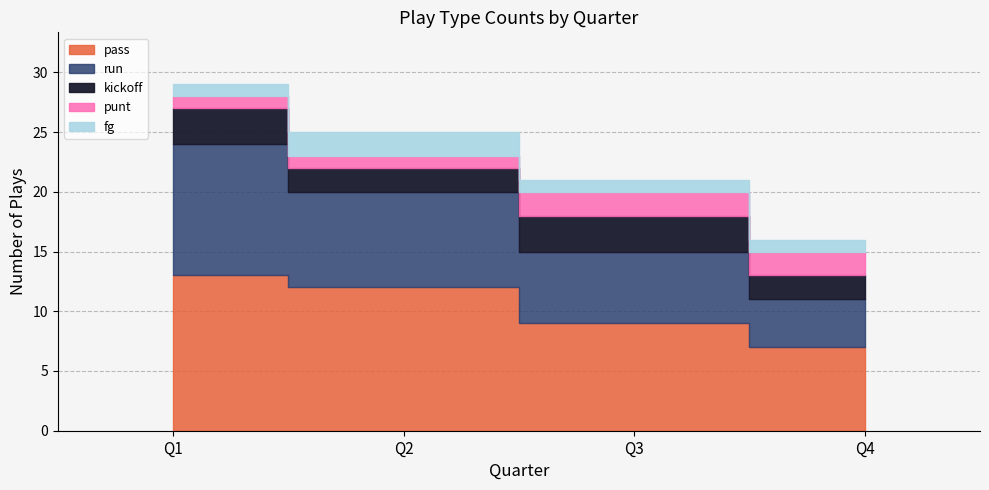

In fg, how many points are higher than both neighbors (excluding endpoints)?

1